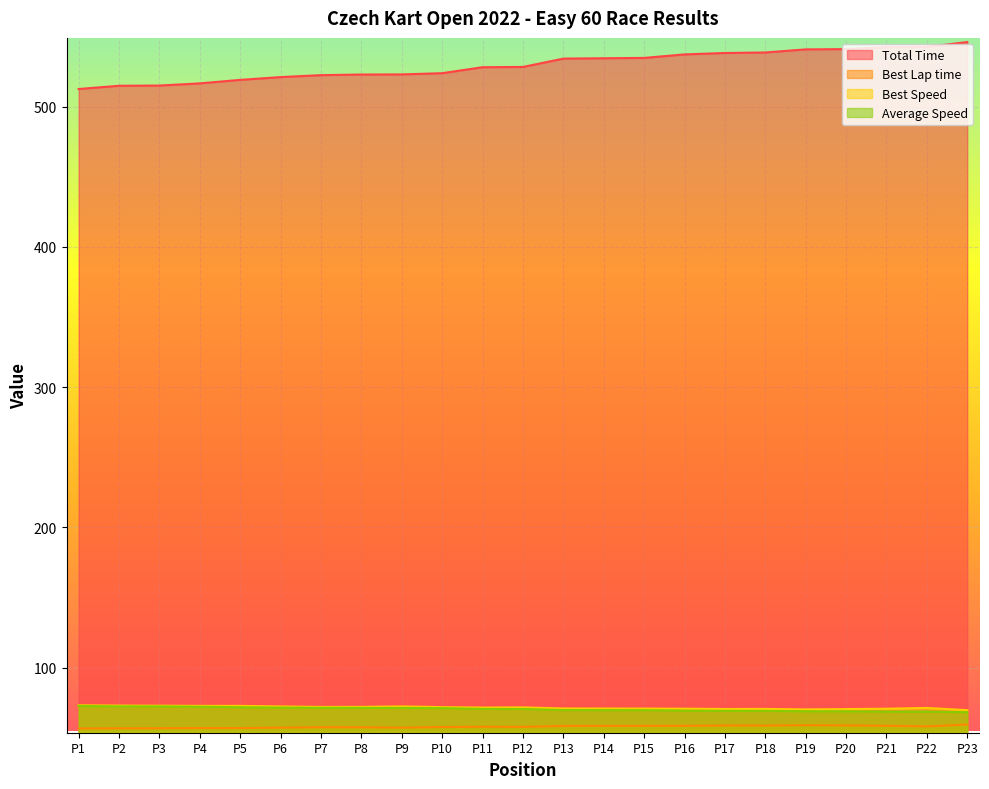

Which series has the largest range (max minus min)?

Total Time